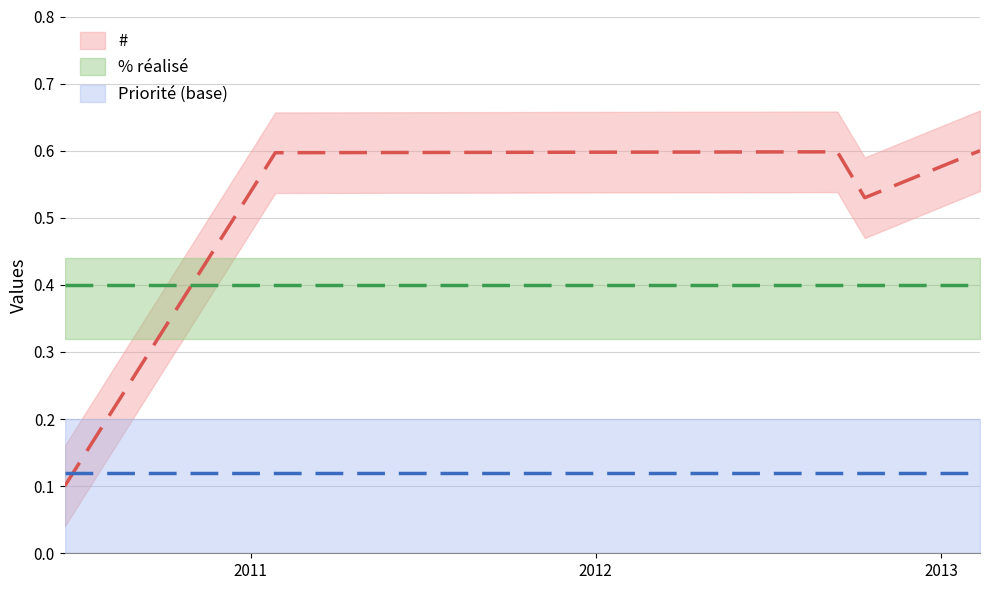

What is the average value?

0.5